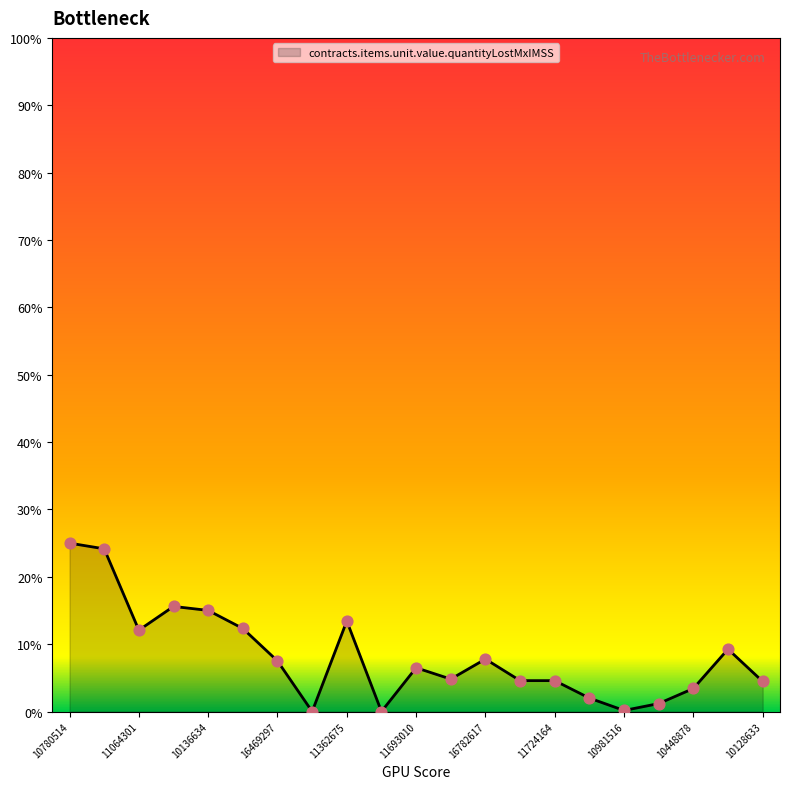

What is the greatest value displayed?

25.0